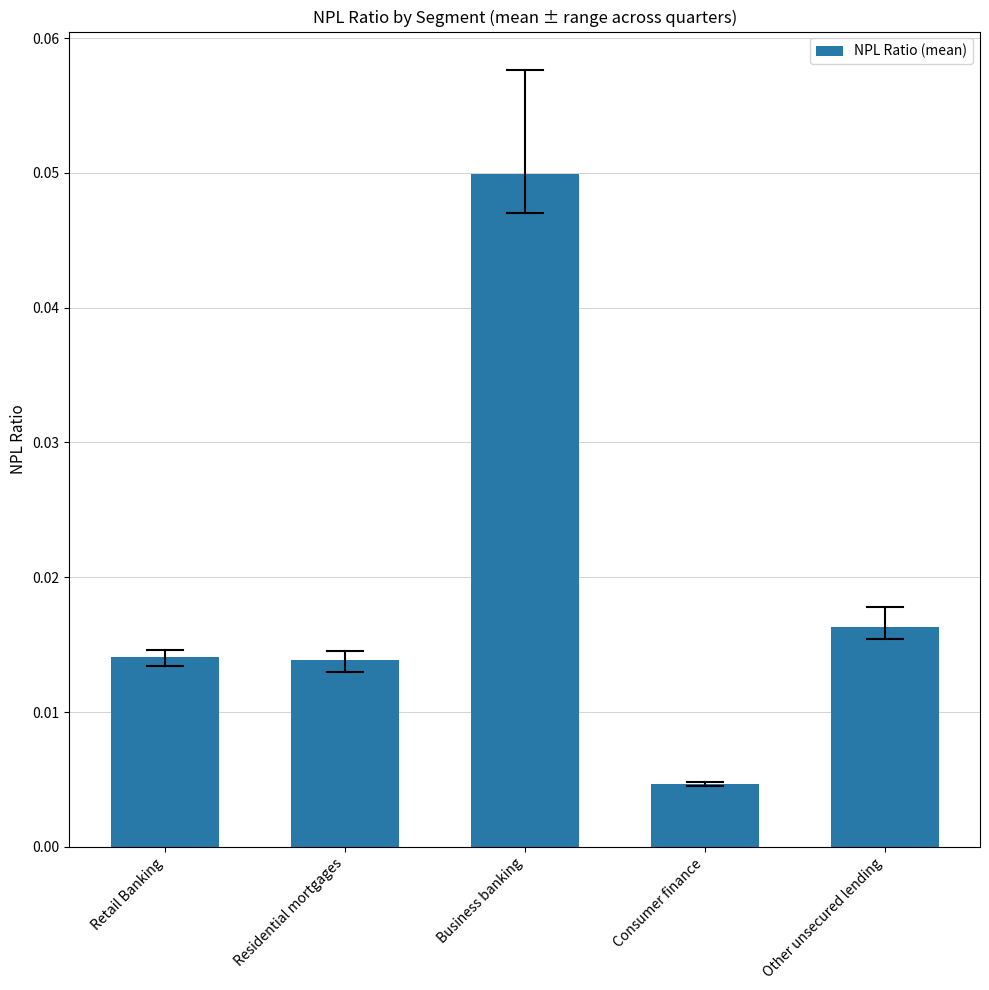

At which label is the value closest to 0?

Consumer finance